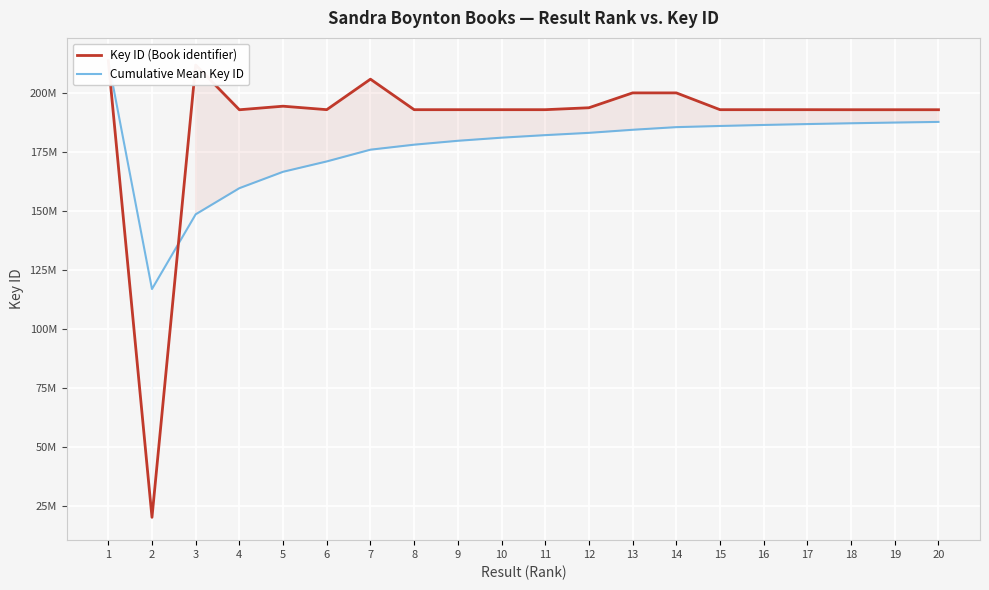

What is the difference between the Cumulative Mean Key ID values at 8 and 4?

18400556